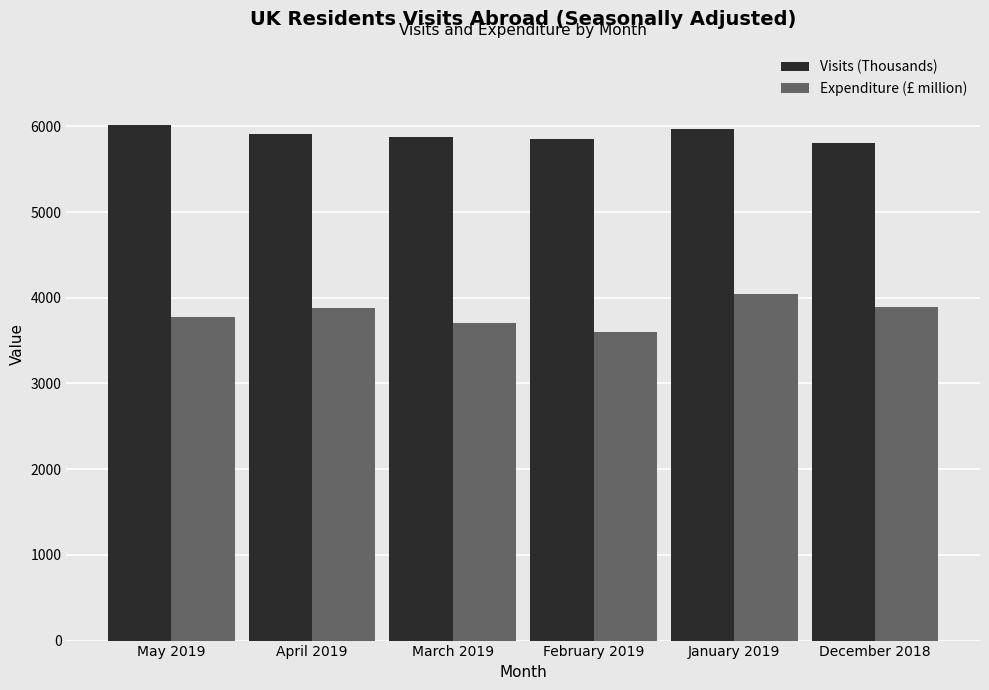

What is the difference between the second highest and second lowest values in the Expenditure (£ million) series?

190